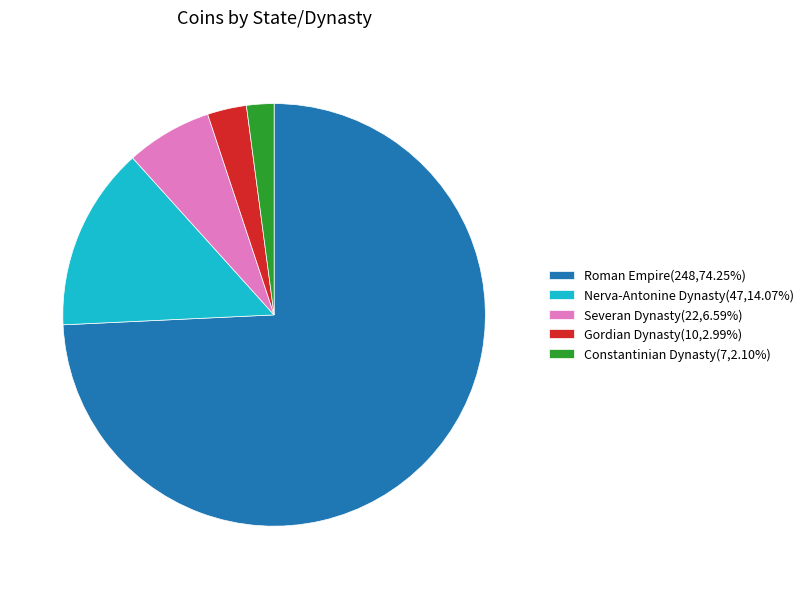

Is there any slice that represents more than half of the pie?

Yes